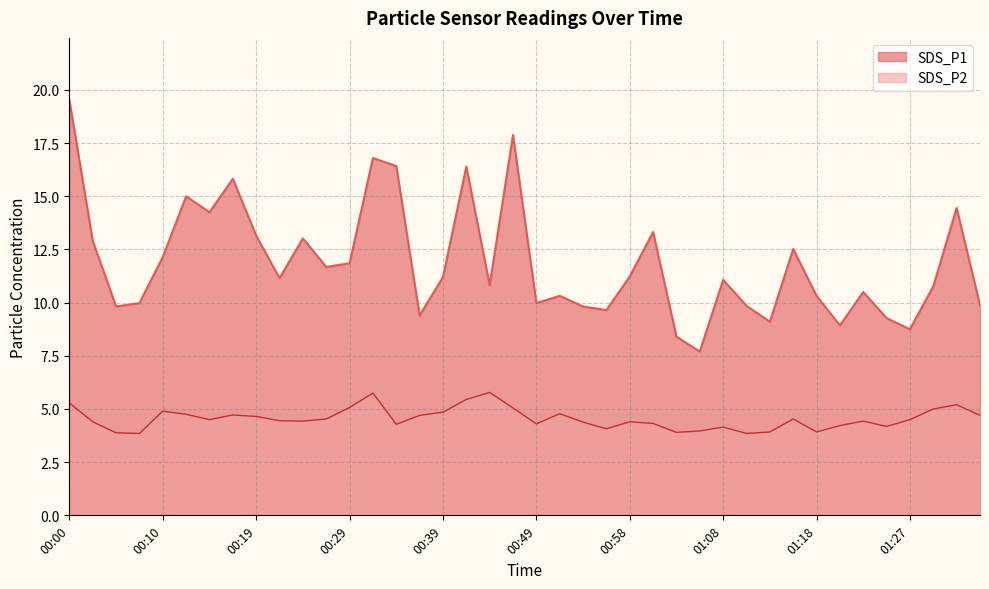

What is the sum of all SDS_P2 values?

182.0